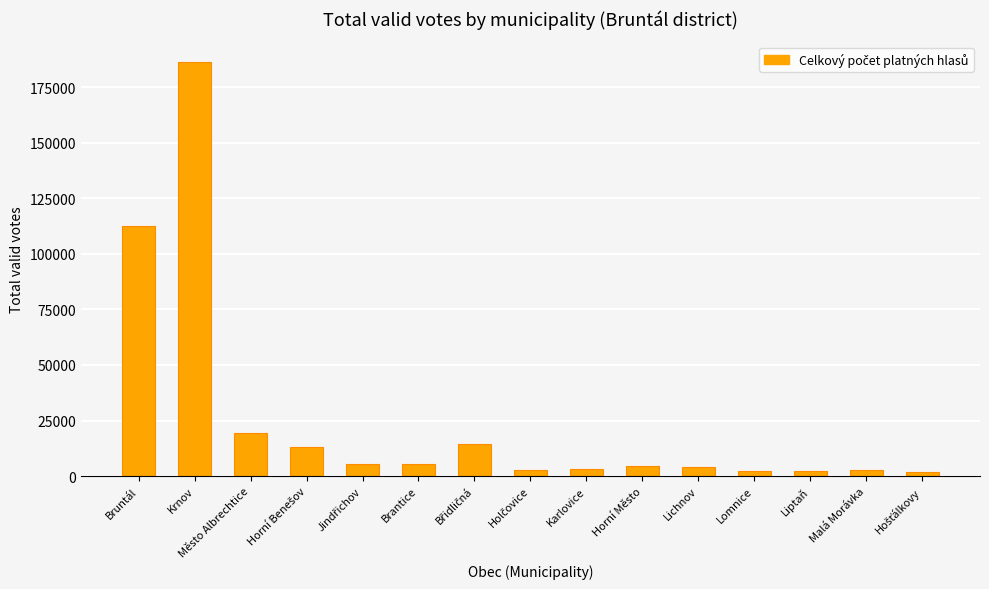

Which category has the highest value across all series?

Krnov